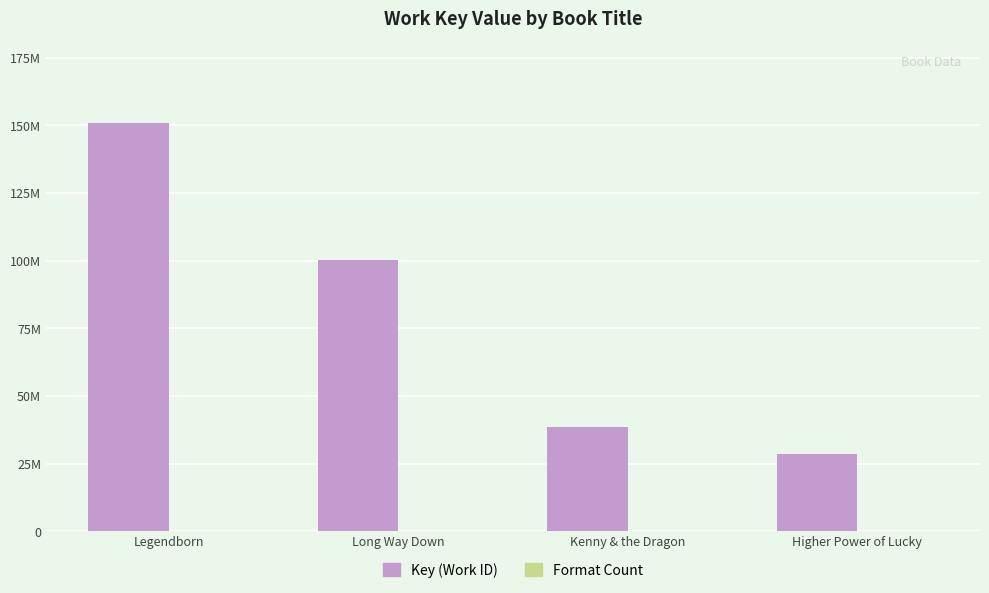

List the series in order of their peak value, highest first.

Key (Work ID), Format Count